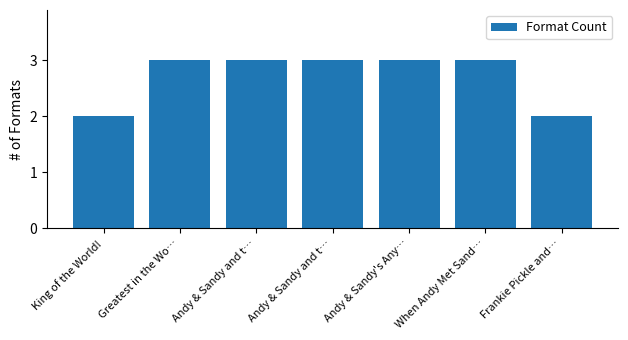

How many bars are there in total?

7